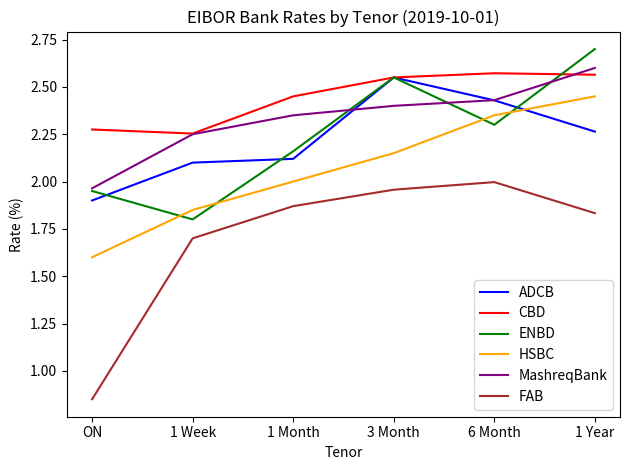

At 1 Year, list the series in order from smallest to largest.

FAB, ADCB, HSBC, CBD, MashreqBank, ENBD